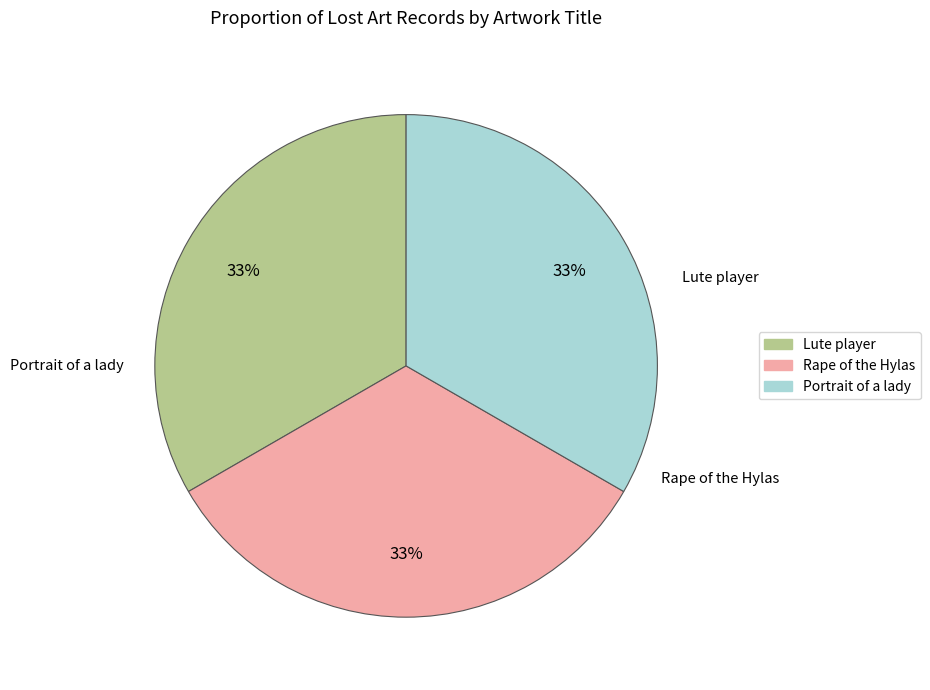

True or false: Lute player accounts for 40% of the total.

False